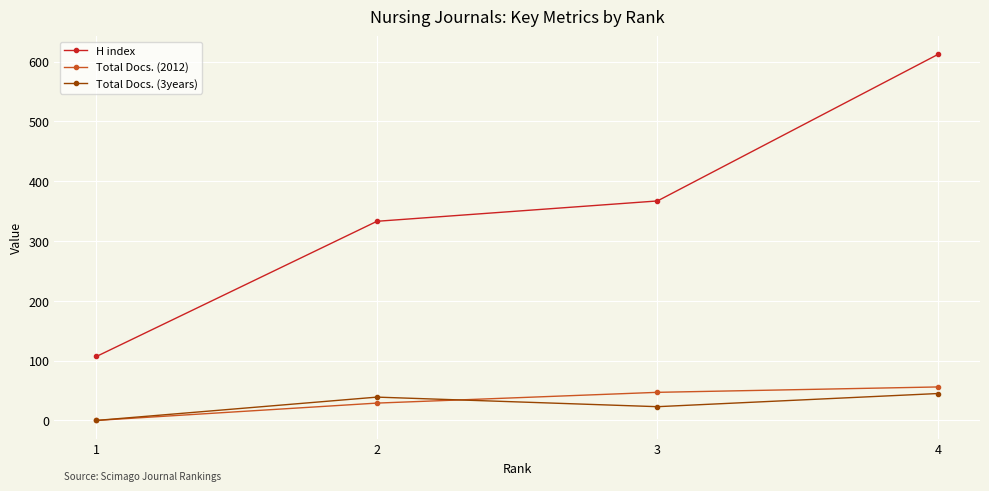

At which category is the sum across all series the highest?

4